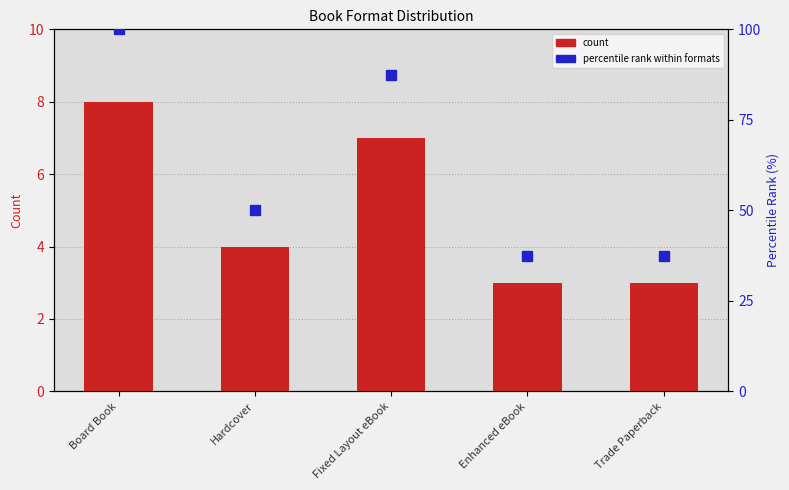

At Fixed Layout eBook, list the series in order from smallest to largest.

count, percentile rank within formats